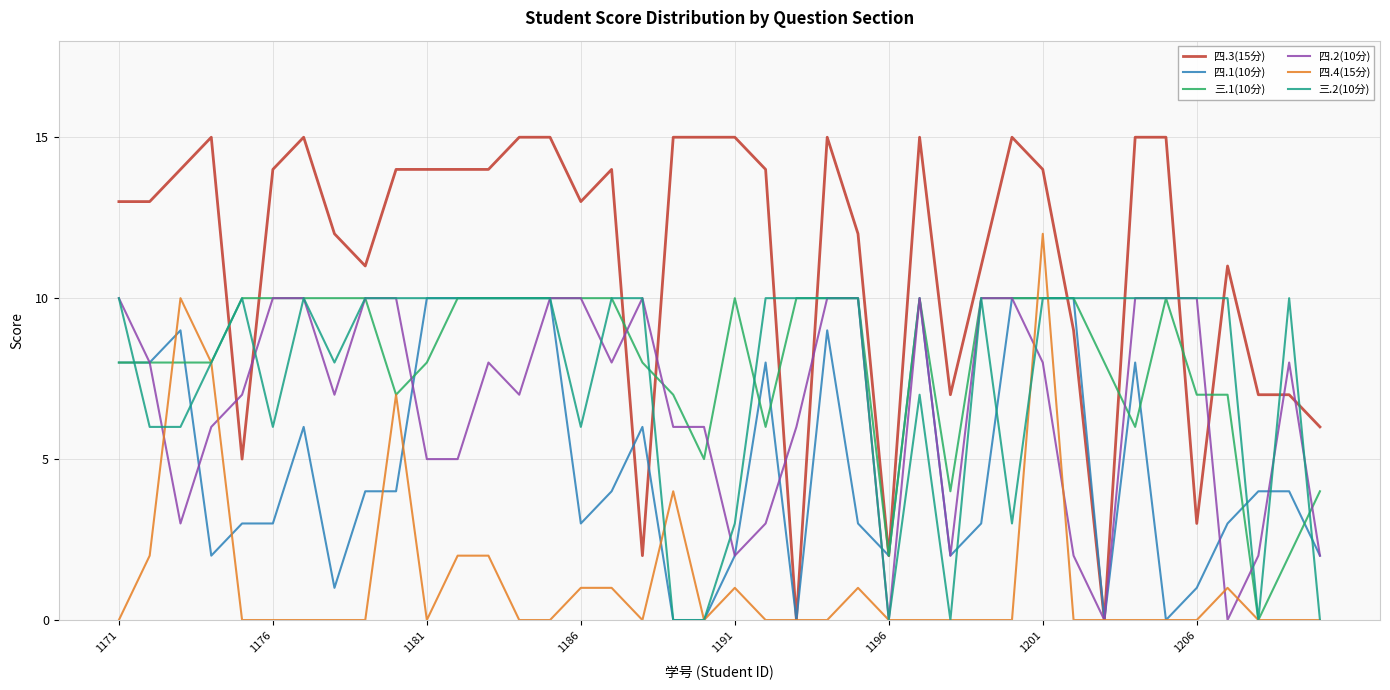

Which series has the largest total across all categories?

四.3(15分)